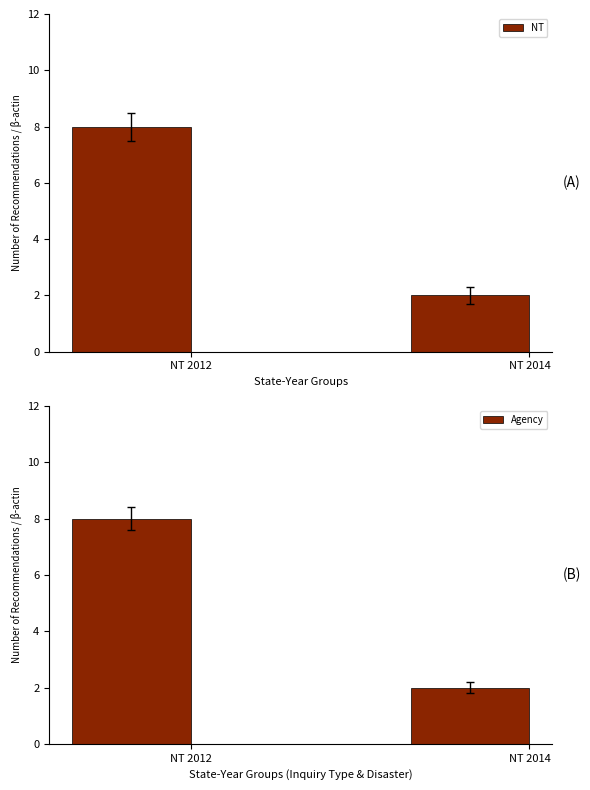

At NT 2014, list the series in order from largest to smallest.

NT, Agency